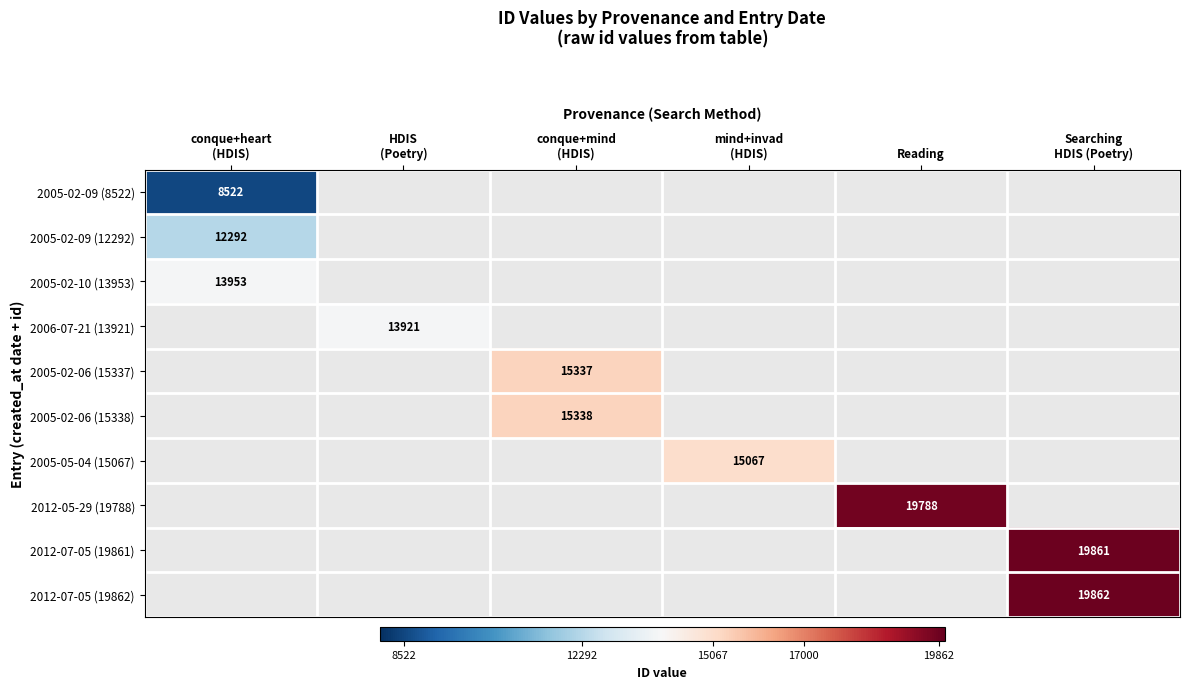

Is it true that 2012-05-29 (19788) equals 7913 at Reading?

False